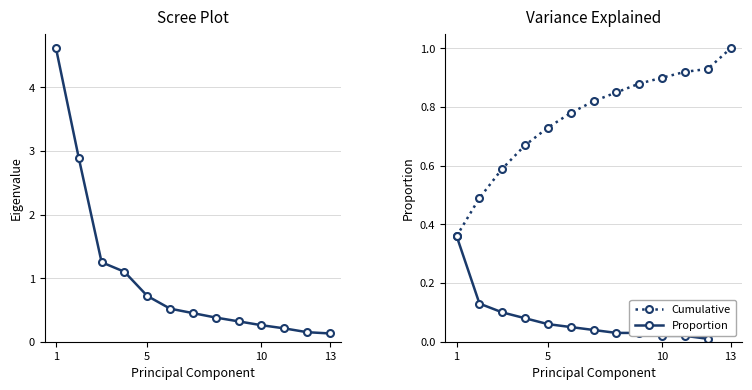

The value of Proportion at 5 is 0.1. True or false?

False